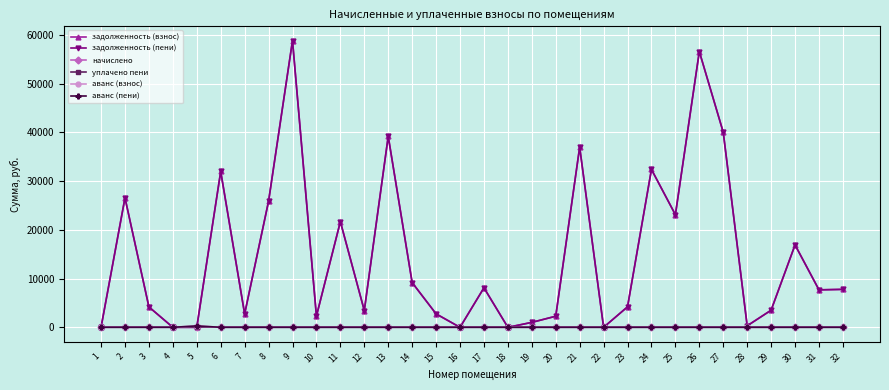

Does the chart have visible grid lines?

Yes